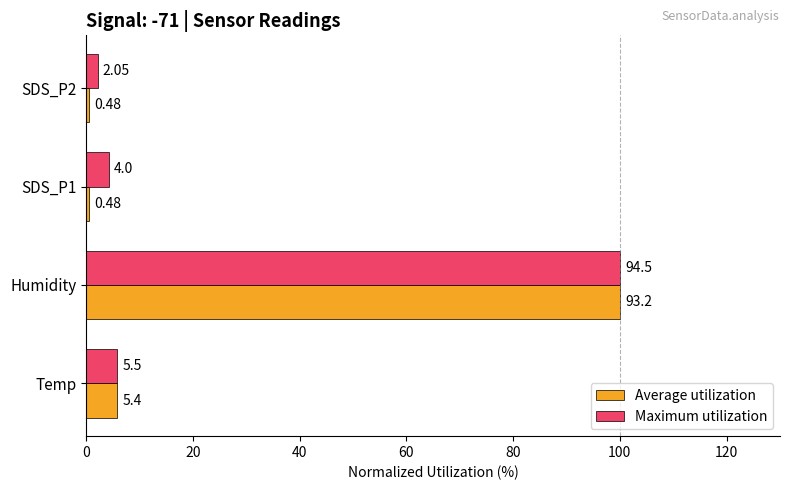

What are all the series names shown in the legend?

Average utilization, Maximum utilization